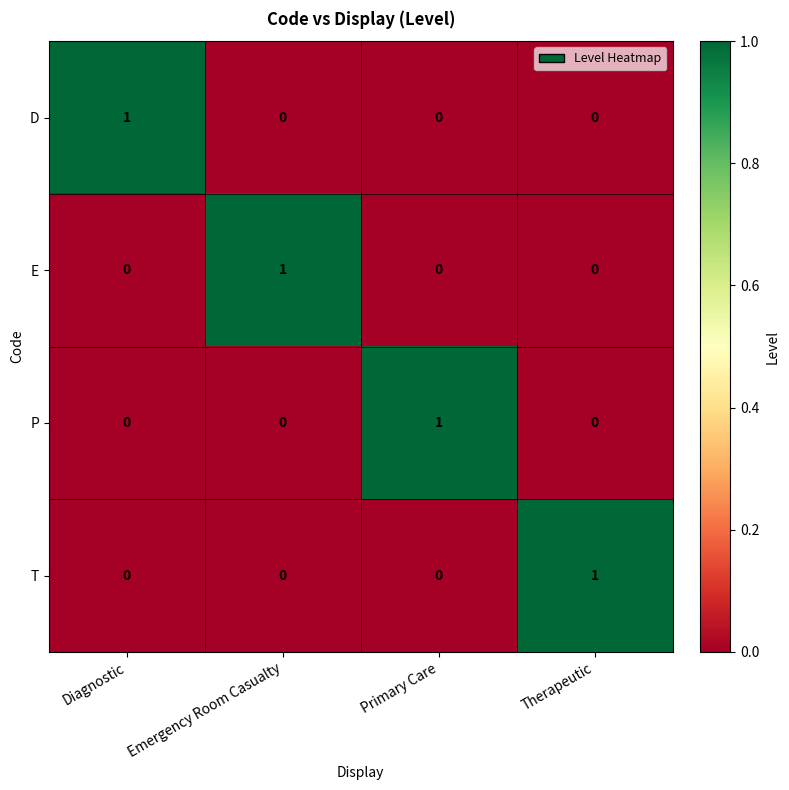

The T series shows 0 at Emergency Room Casualty. True or false?

True